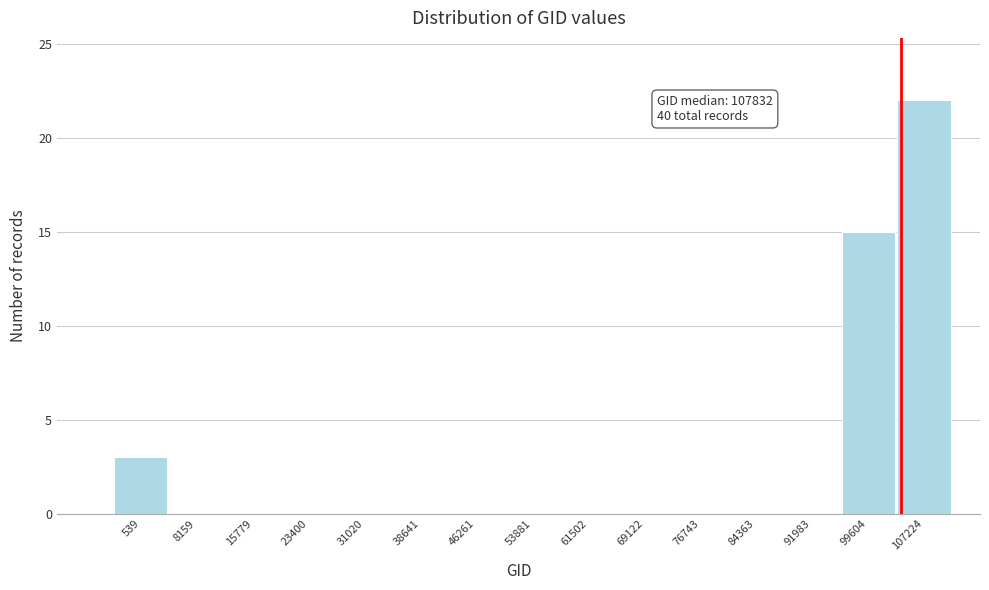

Reading left to right, extract all data points from this chart.

539=3	8159=0	15779=0	23400=0	31020=0	38641=0	46261=0	53881=0	61502=0	69122=0	76743=0	84363=0	91983=0	99604=15	107224=22